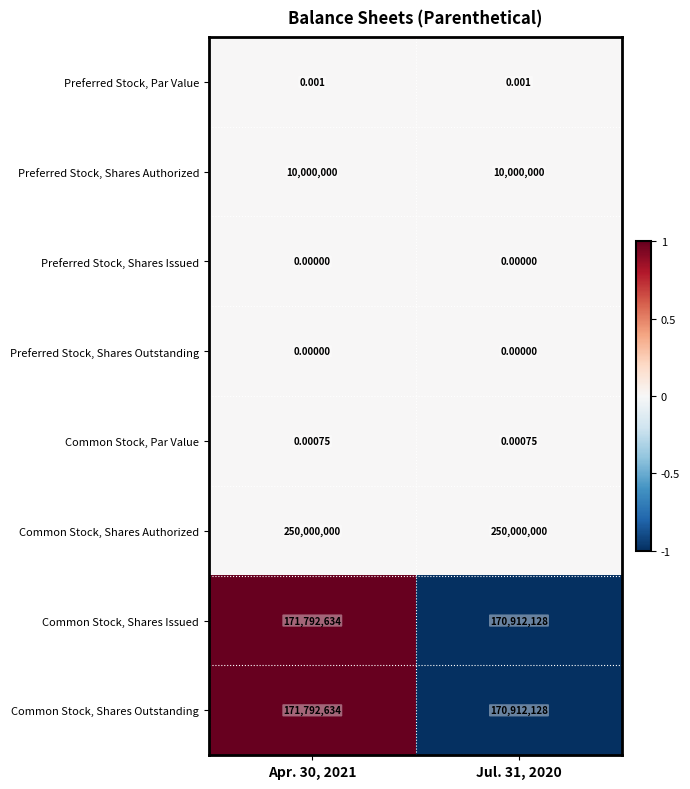

Which series has the largest total across all categories?

Common Stock, Shares Authorized